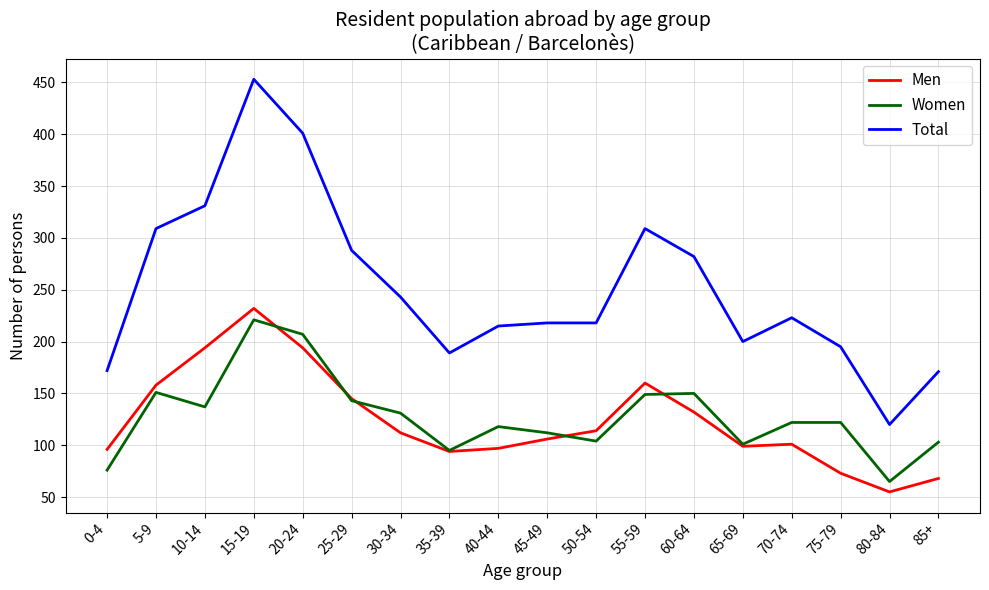

How many values in the Men series are below 112?

9